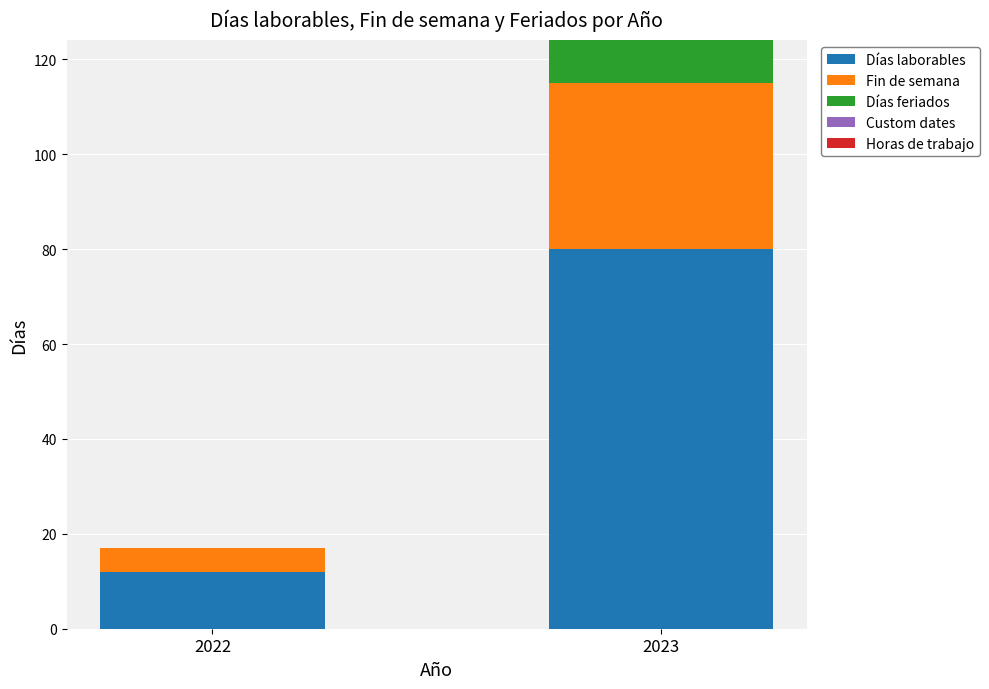

What is the maximum value for Días laborables?

80